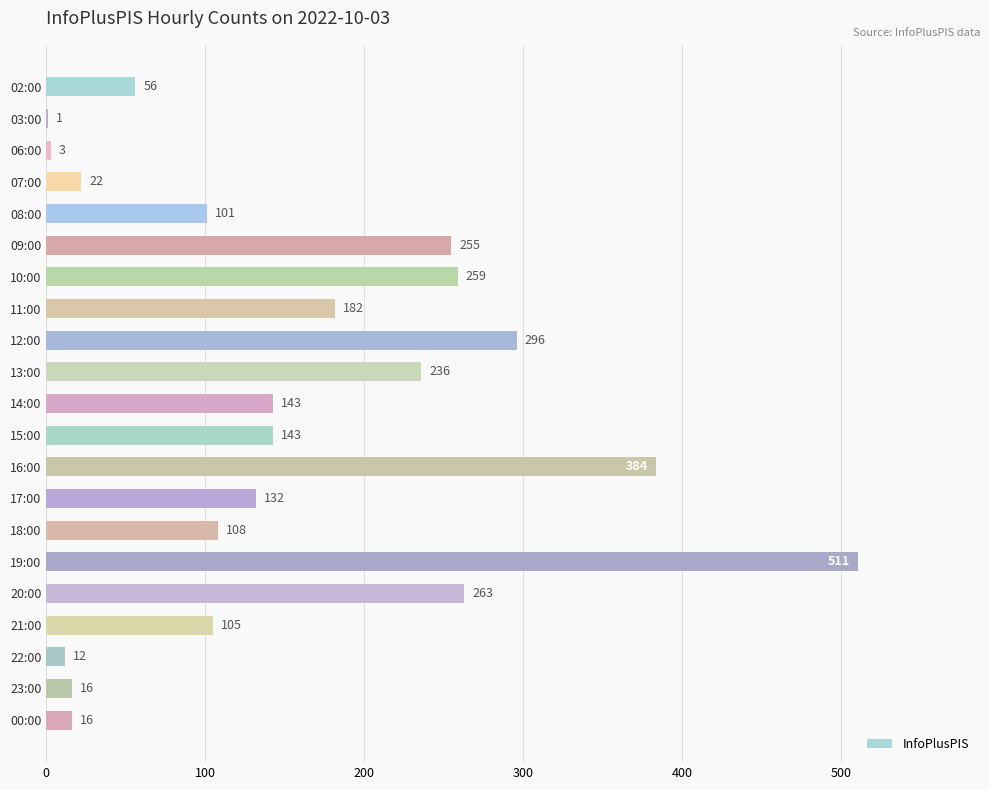

What is the sum of all values?

3244